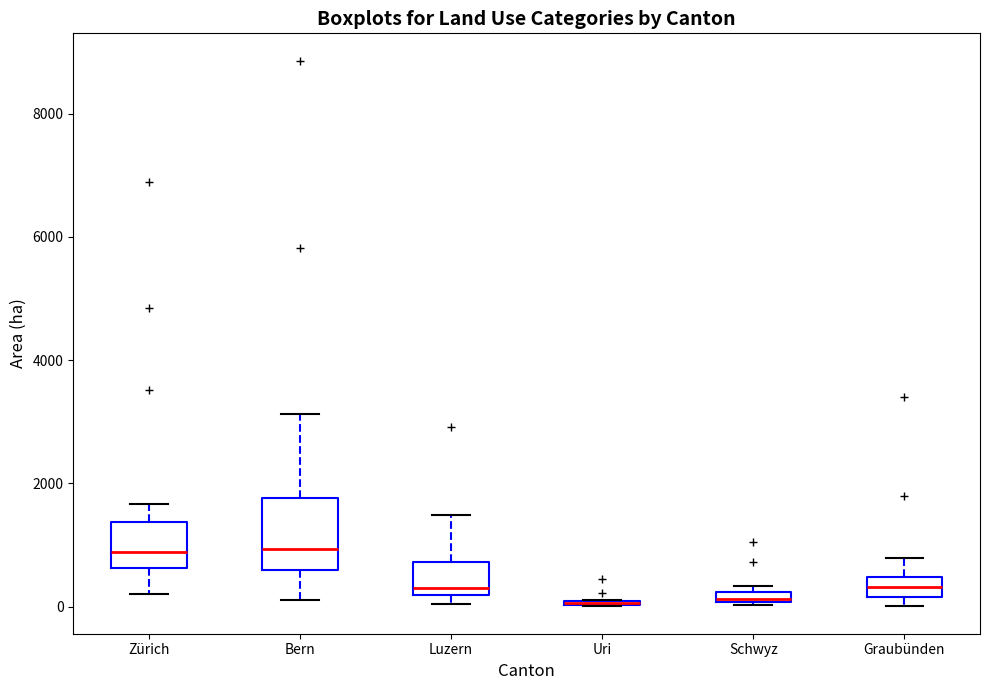

Comparing the boxes themselves (not the whiskers), which one is the tallest?

Bern